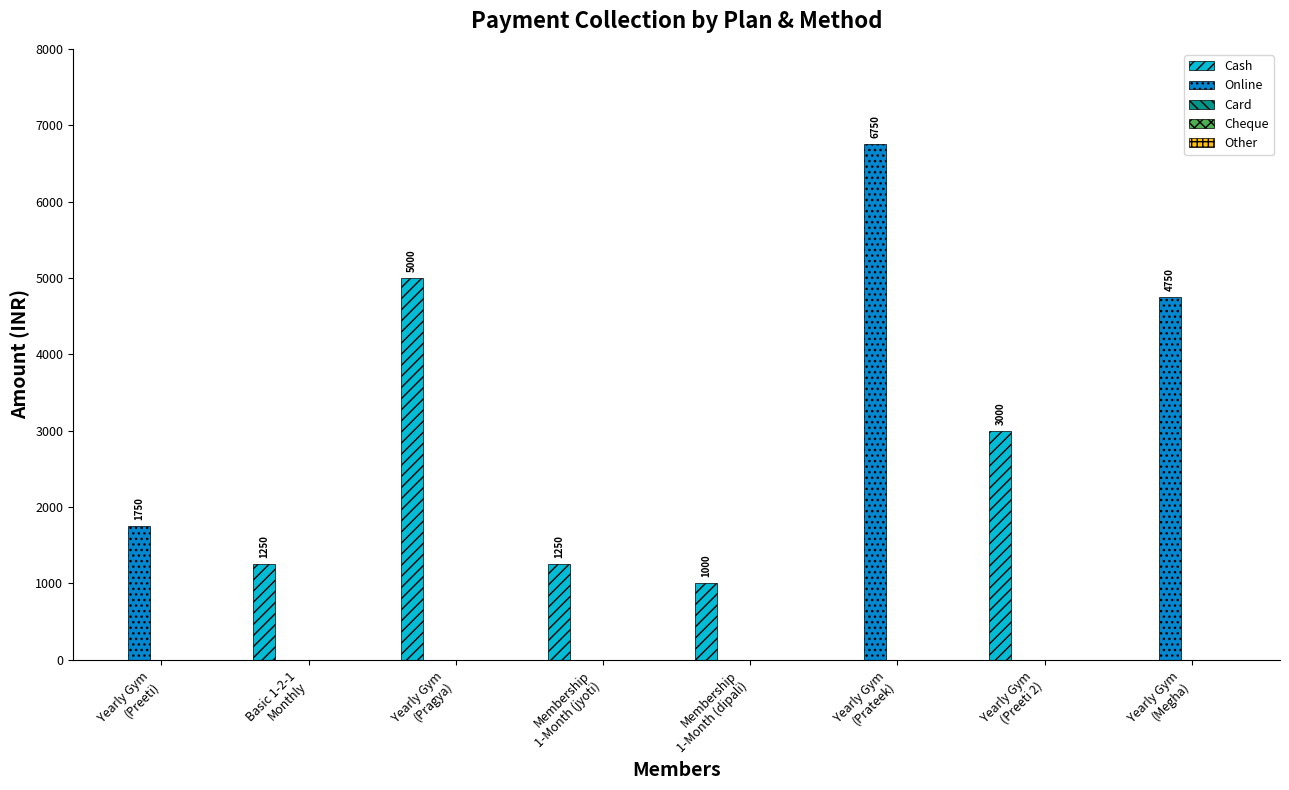

How many Cash values are between 0 and 3000?

7